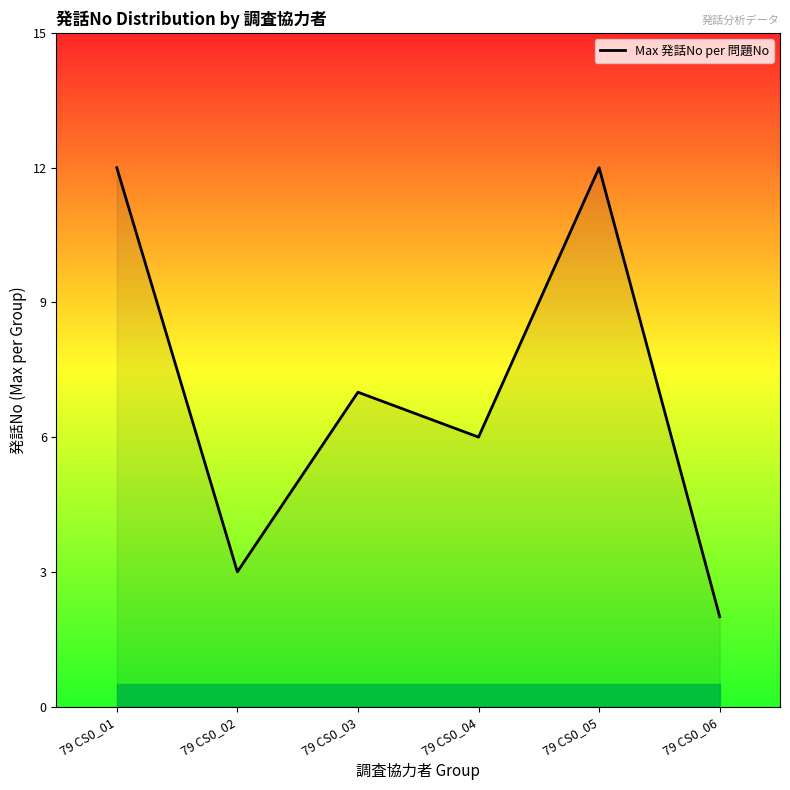

What is the change in value from 79 CS0_02 to 79 CS0_05?

+9